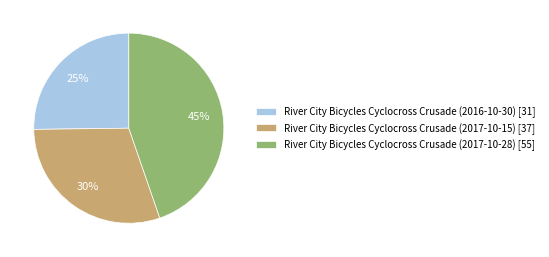

Is the sum of River City Bicycles Cyclocross Crusade (2017-10-28) [55] and River City Bicycles Cyclocross Crusade (2016-10-30) [31] greater than half?

Yes